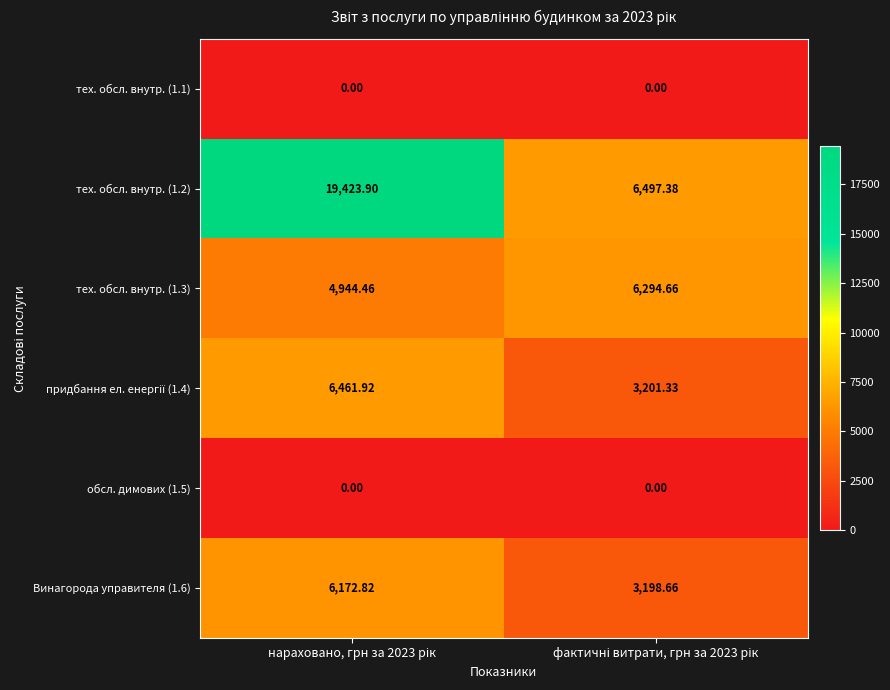

What is the total value across all series at нараховано, грн за 2023 рік?

37003.1